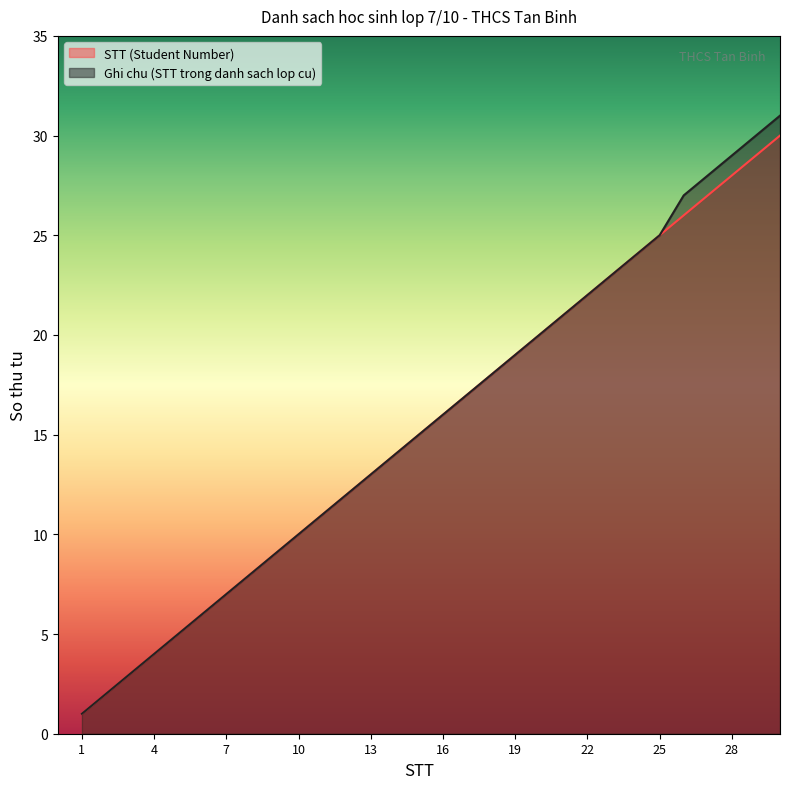

Reading left to right, transcribe all the data shown in this chart.

STT (Student Number): 1=1	2=2	3=3	4=4	5=5	6=6	7=7	8=8	9=9	10=10	11=11	12=12	13=13	14=14	15=15	16=16	17=17	18=18	19=19	20=20	21=21	22=22	23=23	24=24	25=25	26=26	27=27	28=28	29=29	30=30
Ghi chu (STT trong danh sach lop cu): 1=1	2=2	3=3	4=4	5=5	6=6	7=7	8=8	9=9	10=10	11=11	12=12	13=13	14=14	15=15	16=16	17=17	18=18	19=19	20=20	21=21	22=22	23=23	24=24	25=25	26=27	27=28	28=29	29=30	30=31